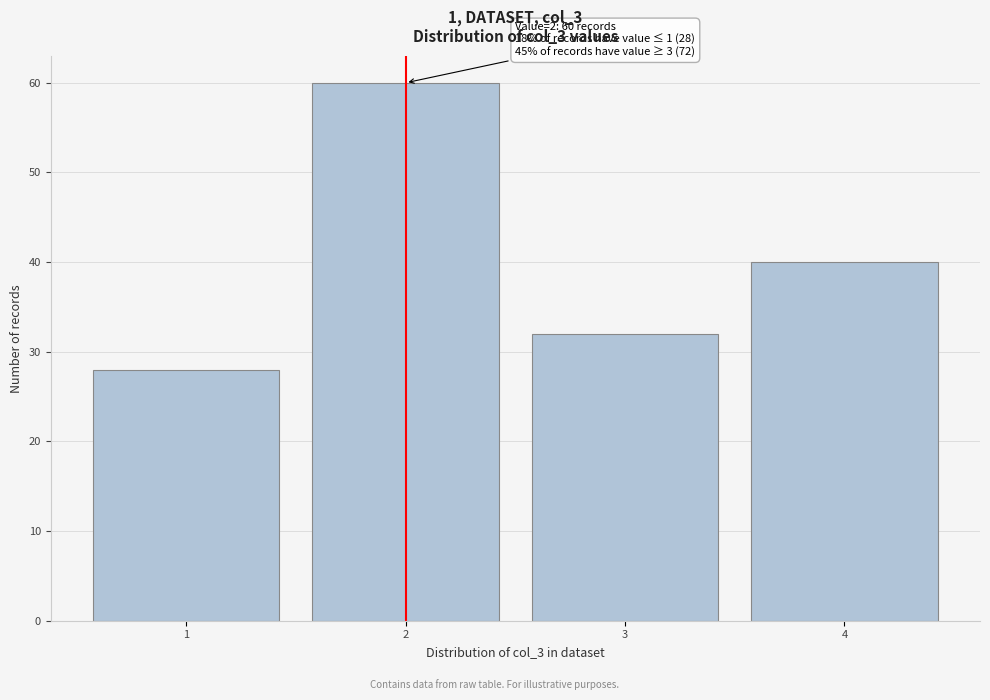

Reading left to right, what are all the values shown in this chart?

1=28	2=60	3=32	4=40